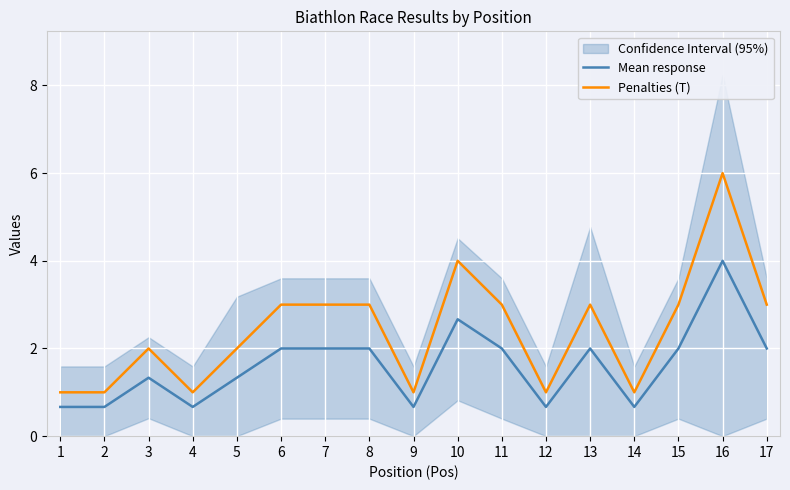

Reading right to left, what are all the values shown in this chart?

Mean response: 2.0	4.0	2.0	0.7	2.0	0.7	2.0	2.7	0.7	2.0	2.0	2.0	1.3	0.7	1.3	0.7	0.7
Penalties (T): 3.0	6.0	3.0	1.0	3.0	1.0	3.0	4.0	1.0	3.0	3.0	3.0	2.0	1.0	2.0	1.0	1.0